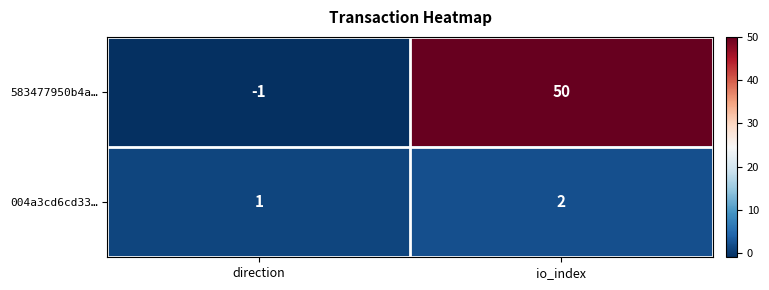

At which label does 004a3cd6cd33… reach its minimum?

direction